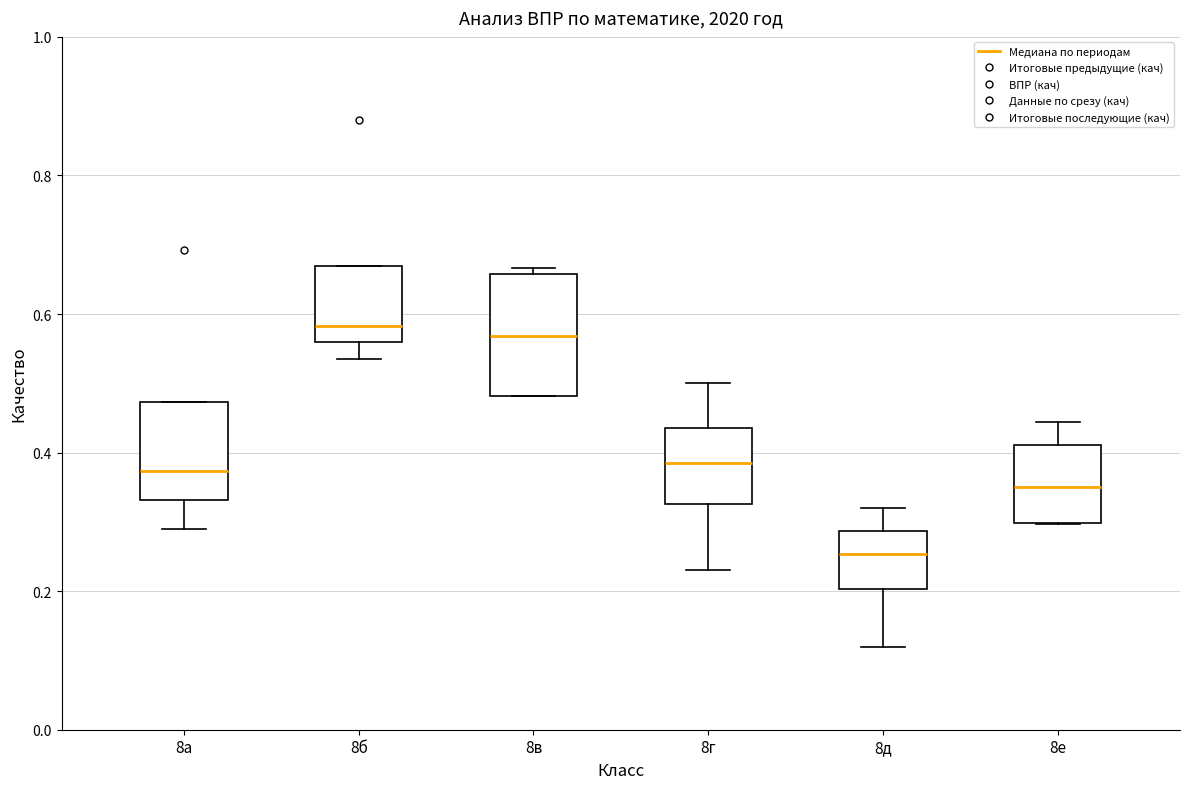

Reading left to right, read every box against the y-axis: the position of its median line, the range the box covers, and the ends of its whiskers. The values are not printed on the chart, so give them approximately, as read against the axis.

8а: median 0.38, box 0.34 to 0.48, whiskers 0.30 to 0.48
8б: median 0.58, box 0.56 to 0.68, whiskers 0.54 to 0.68
8в: median 0.56, box 0.48 to 0.66, whiskers 0.48 to 0.66 (just above the box's upper edge)
8г: median 0.38, box 0.32 to 0.44, whiskers 0.24 to 0.50
8д: median 0.26, box 0.20 to 0.28, whiskers 0.12 to 0.32
8е: median 0.36, box 0.30 to 0.42, whiskers 0.30 to 0.44